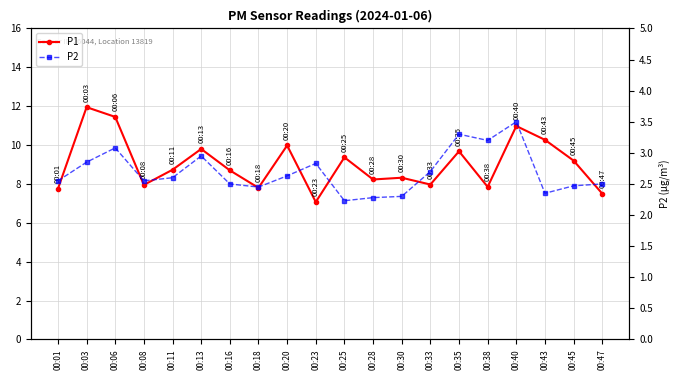

What is the highest value of the P1 series?

11.9